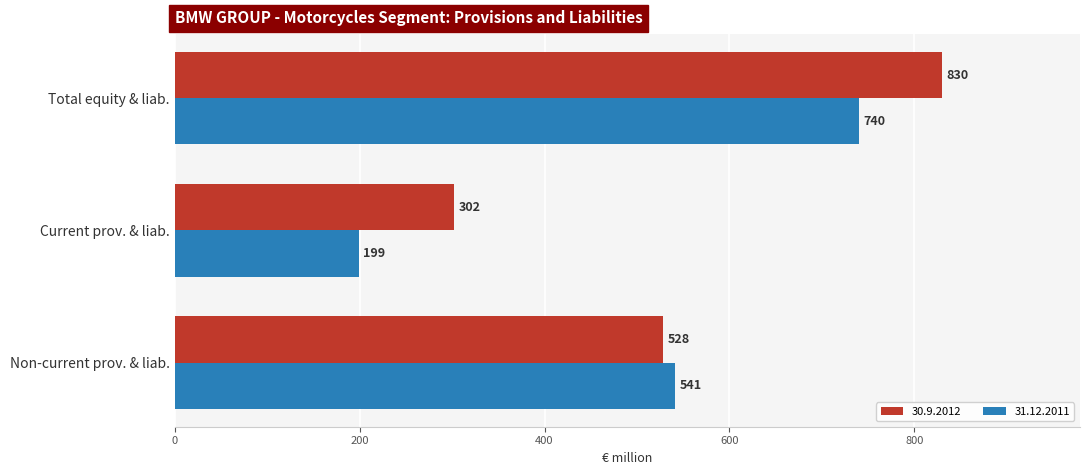

Between Non-current prov. & liab. and Current prov. & liab., which series saw the biggest shift?

31.12.2011